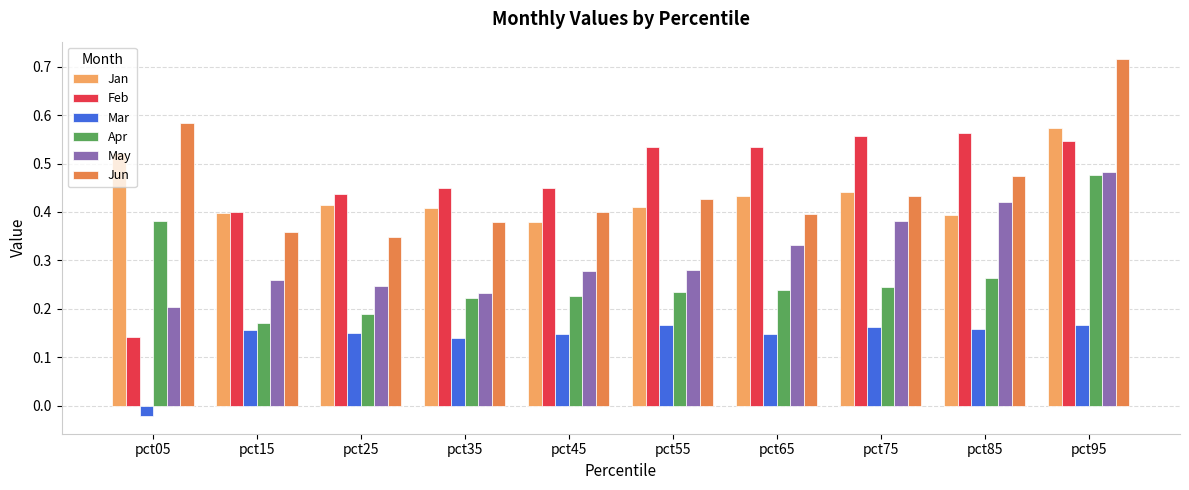

Which series has the widest spread of values?

Feb